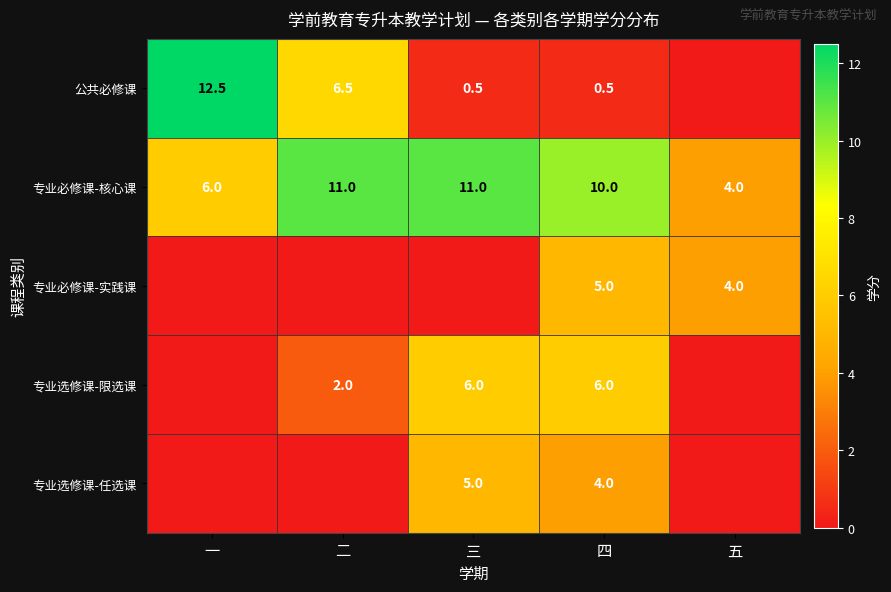

Is the value of 专业选修课-限选课 at 二 greater than the value of 专业选修课-任选课 at 四?

No